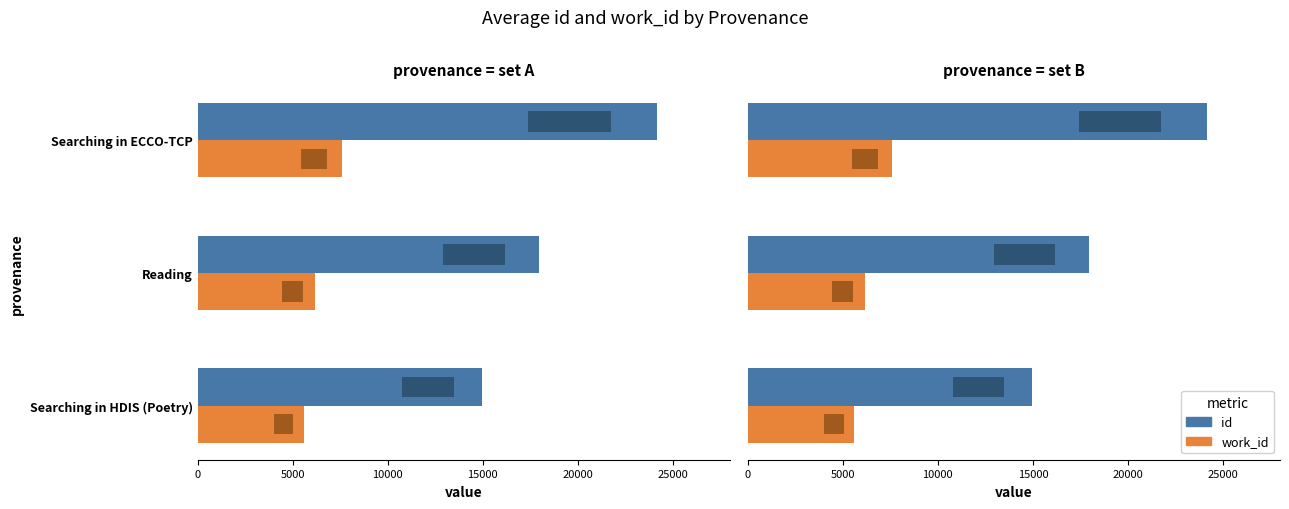

How many id values are between 14976 and 24166?

3